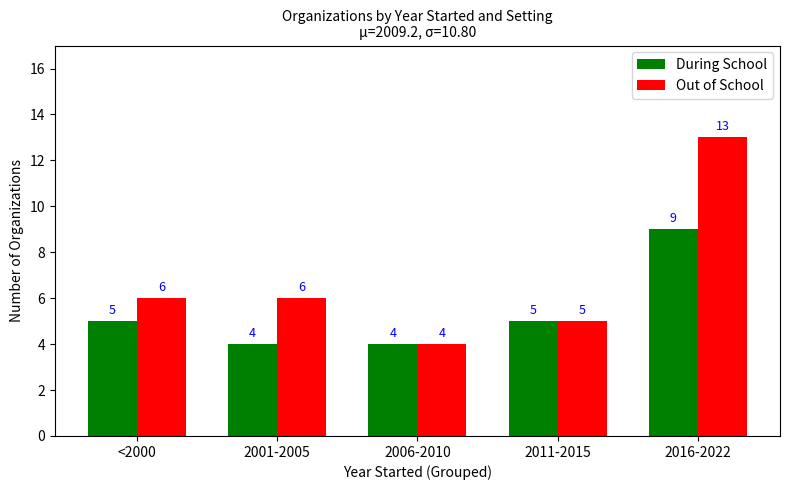

What is the sum of all Out of School values?

34